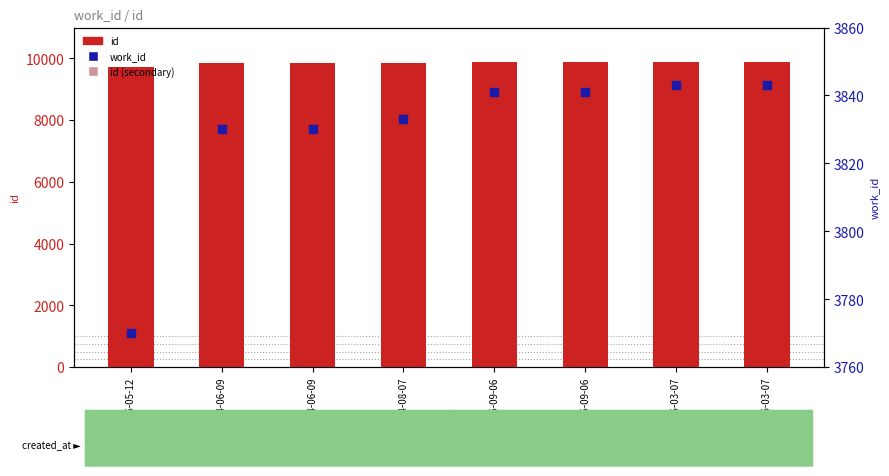

At which category is the sum across all series the highest?

2006-03-07